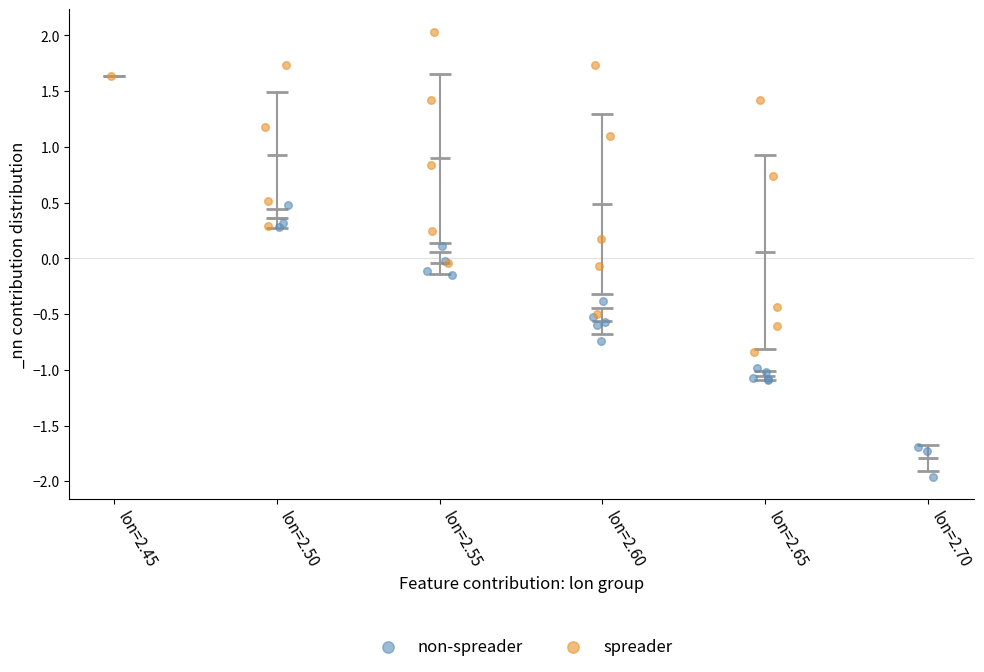

Which series contains the lowest Y value?

non-spreader